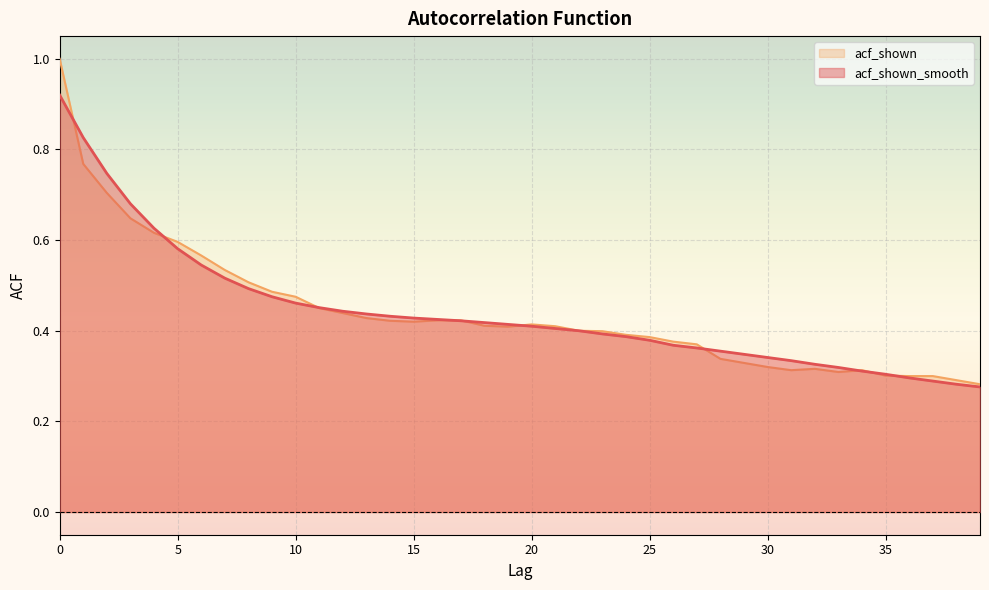

Which series has the largest total across all categories?

acf_shown_smooth